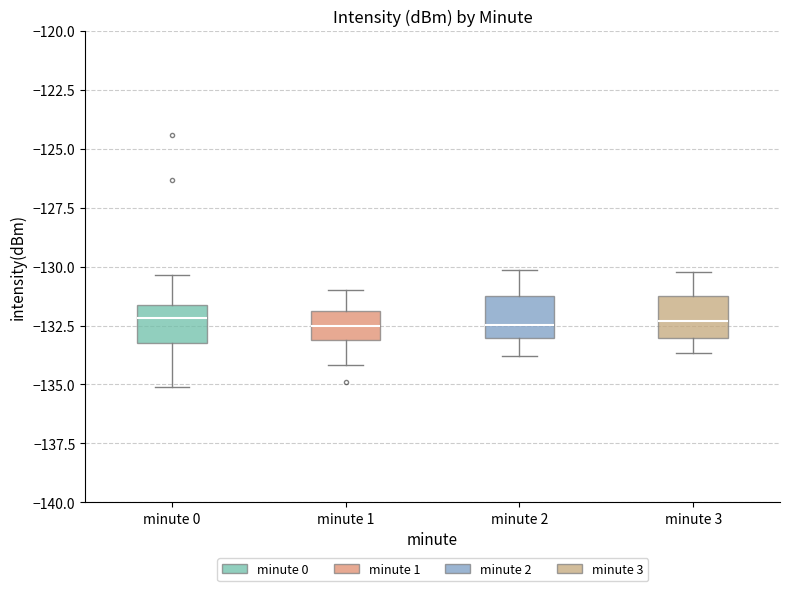

Reading left to right, transcribe this box plot: for each box, give where its median line is, the range the box spans, and where its two whiskers end, as read against the y-axis. The values are not printed on the chart, so give them approximately, as read against the axis.

minute 0: median -132.0, box -133.0 to -131.5, whiskers -135.0 to -130.5
minute 1: median -132.5, box -133.0 to -132.0, whiskers -134.0 to -131.0
minute 2: median -132.5, box -133.0 to -131.0, whiskers -134.0 to -130.0
minute 3: median -132.5, box -133.0 to -131.0, whiskers -133.5 to -130.0